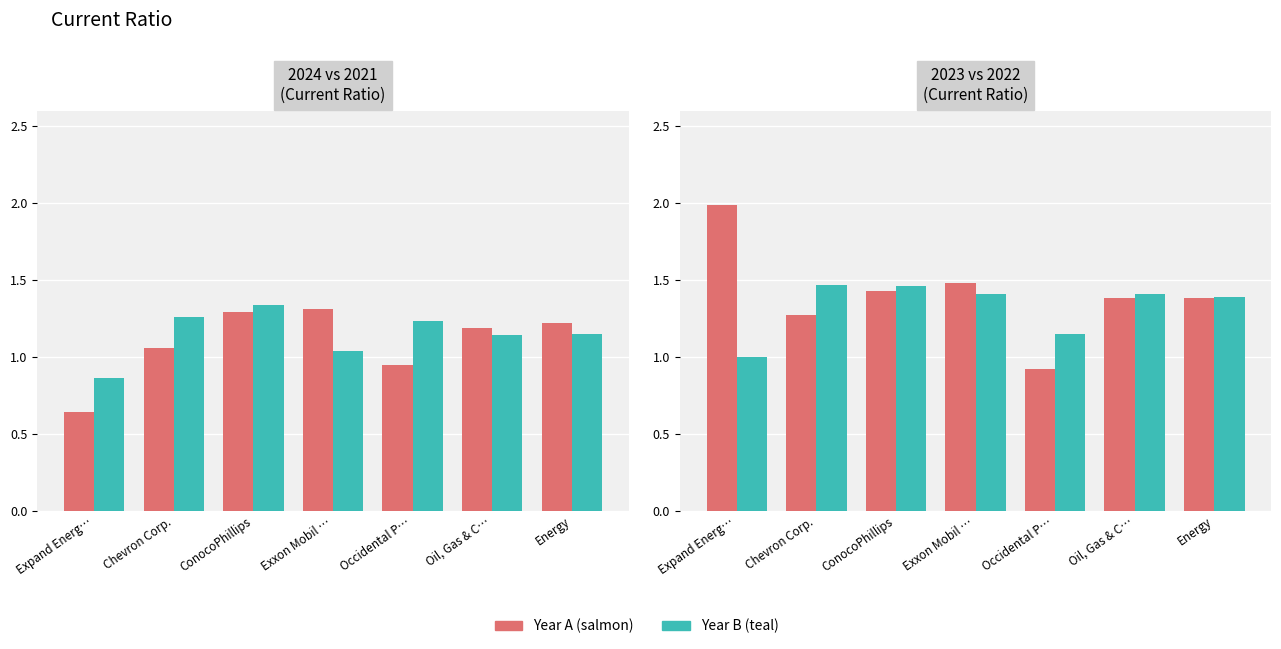

The value of 2024-12-31 at Energy is 0.3. True or false?

False